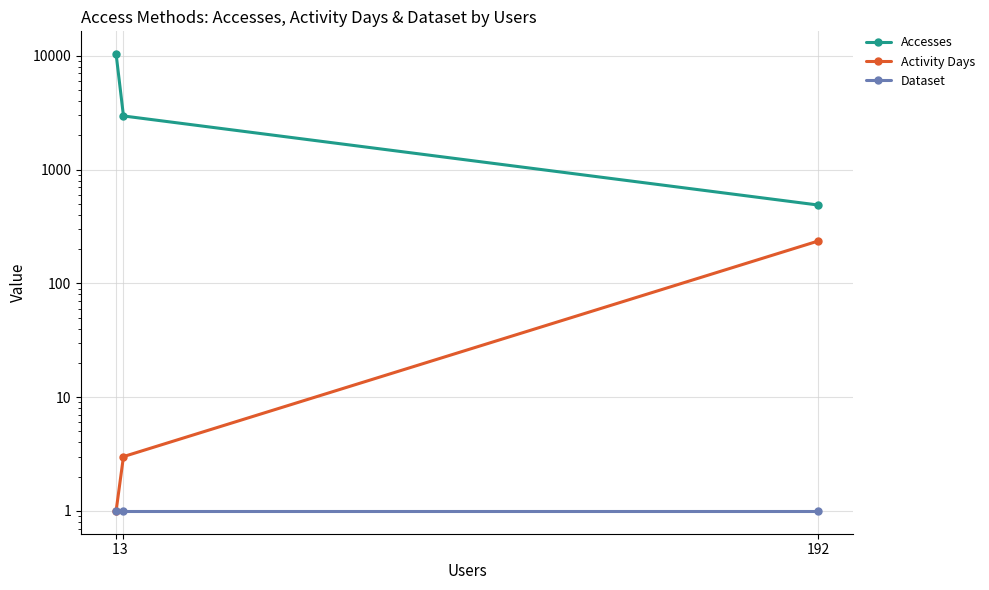

True or false: Accesses has a value of 488 at 192.

True